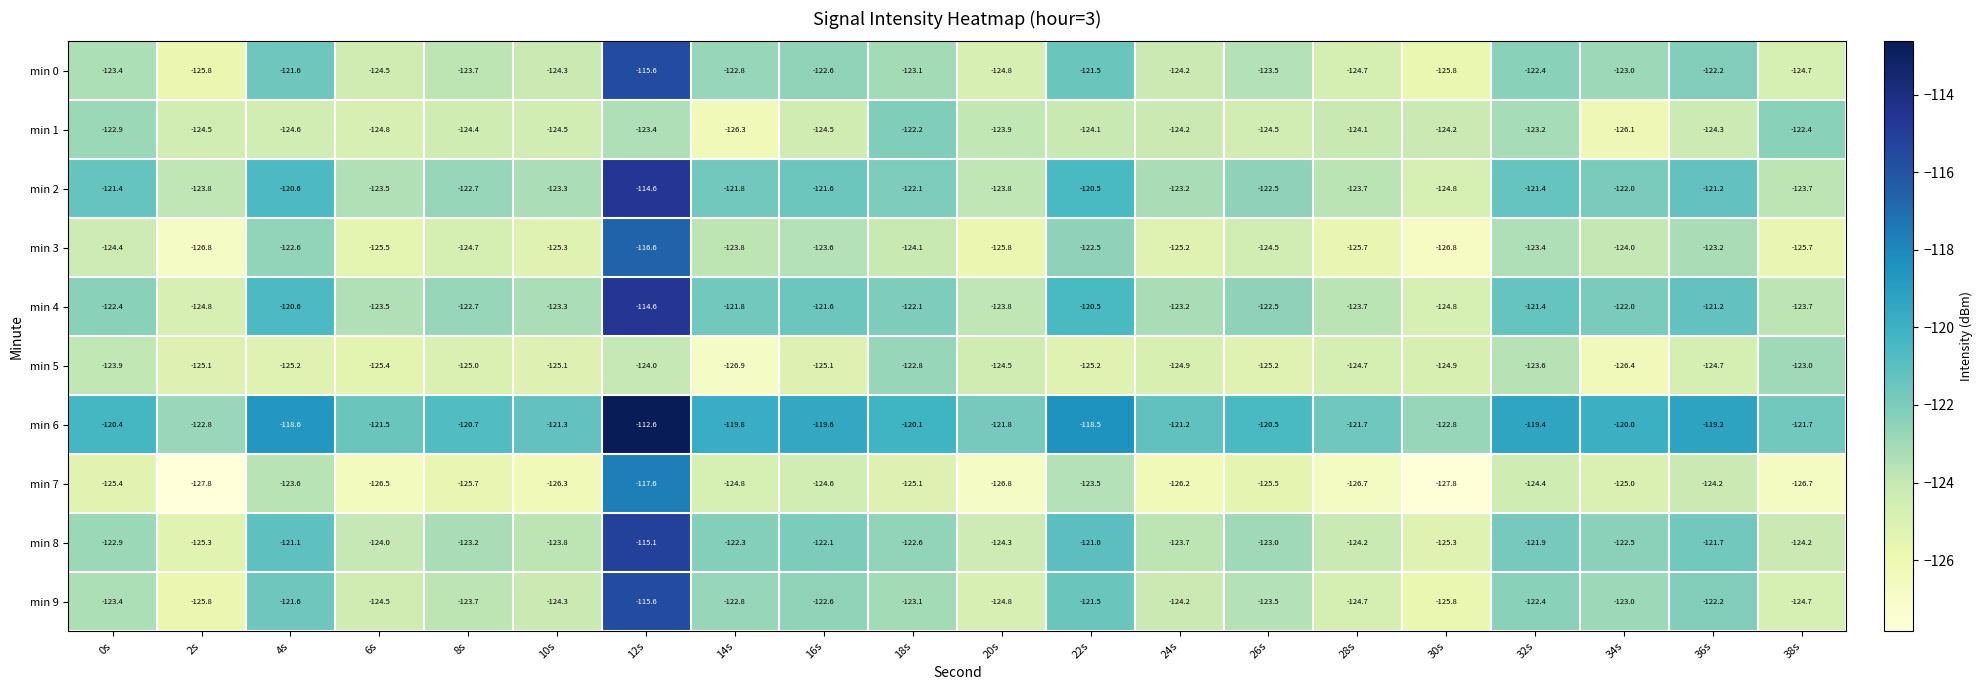

What is the total value across all series at 2s?

-1252.5